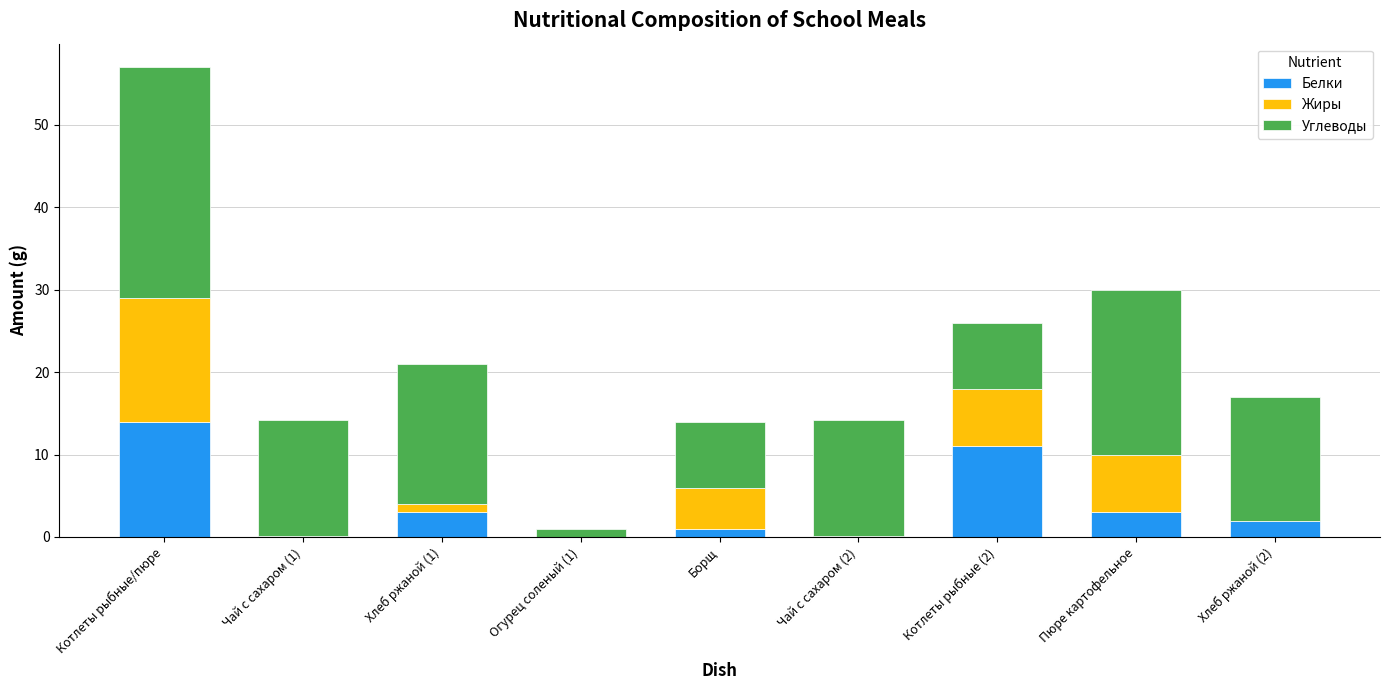

The value of Белки at Хлеб ржаной (2) is 2.0. True or false?

True